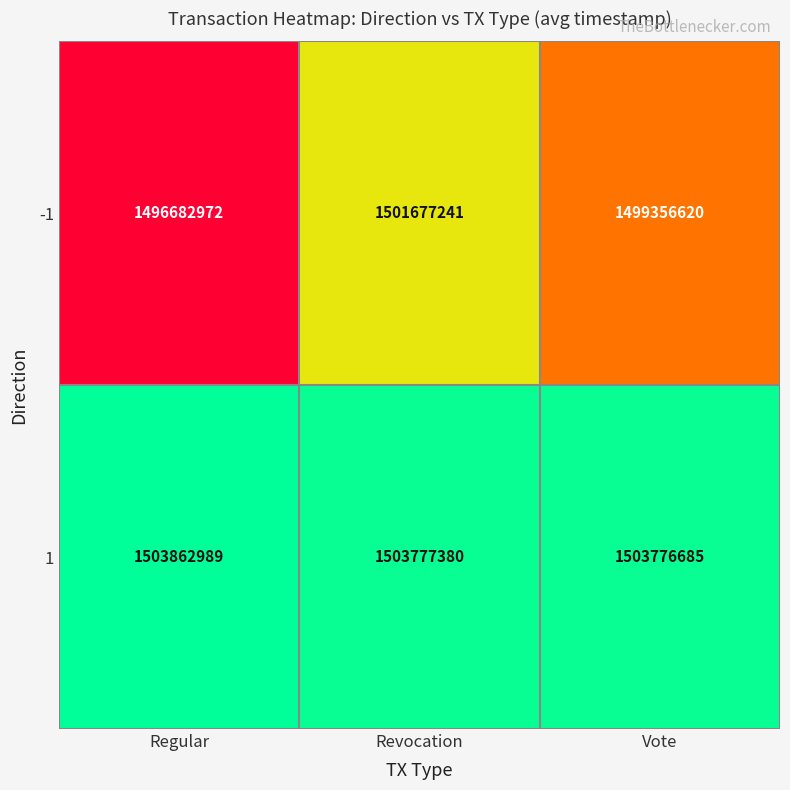

How many categories are shown in the chart?

3